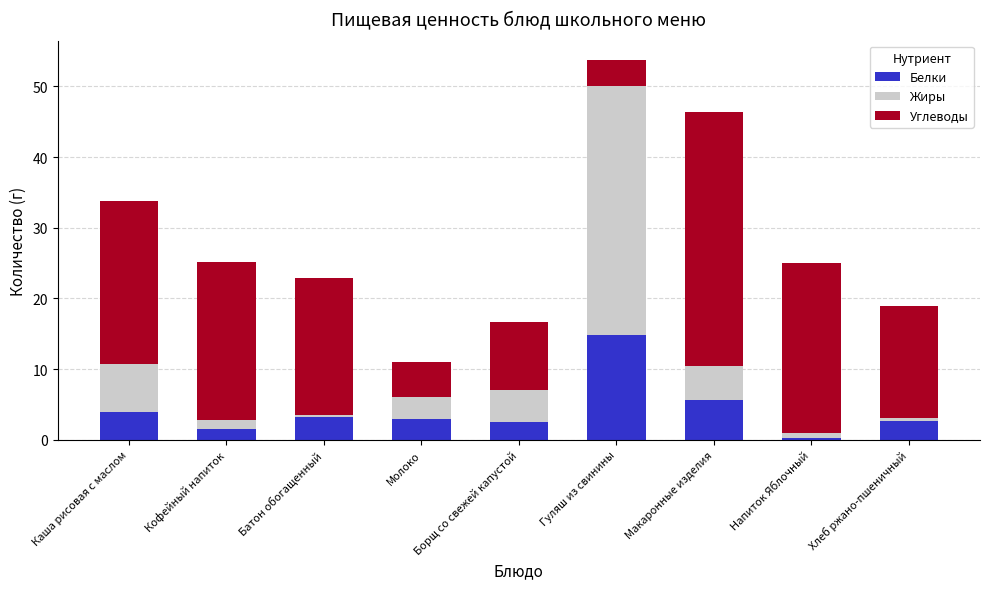

What is the sum of the Белки values at Кофейный напиток and Макаронные изделия?

7.1